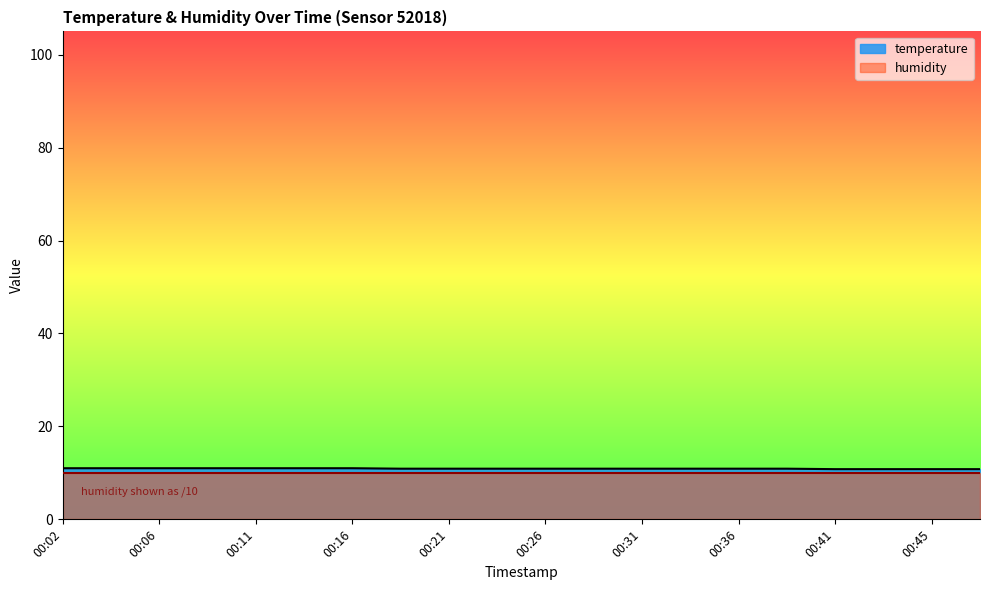

What is the change in value from 00:31 to 00:48?

-0.1